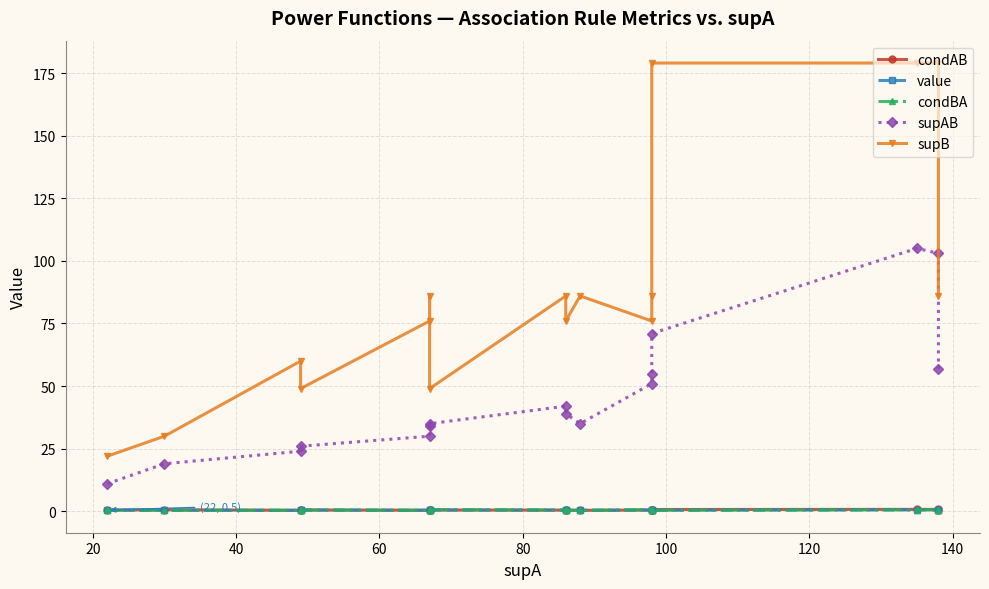

True or false: condAB and supB cross at least once.

False